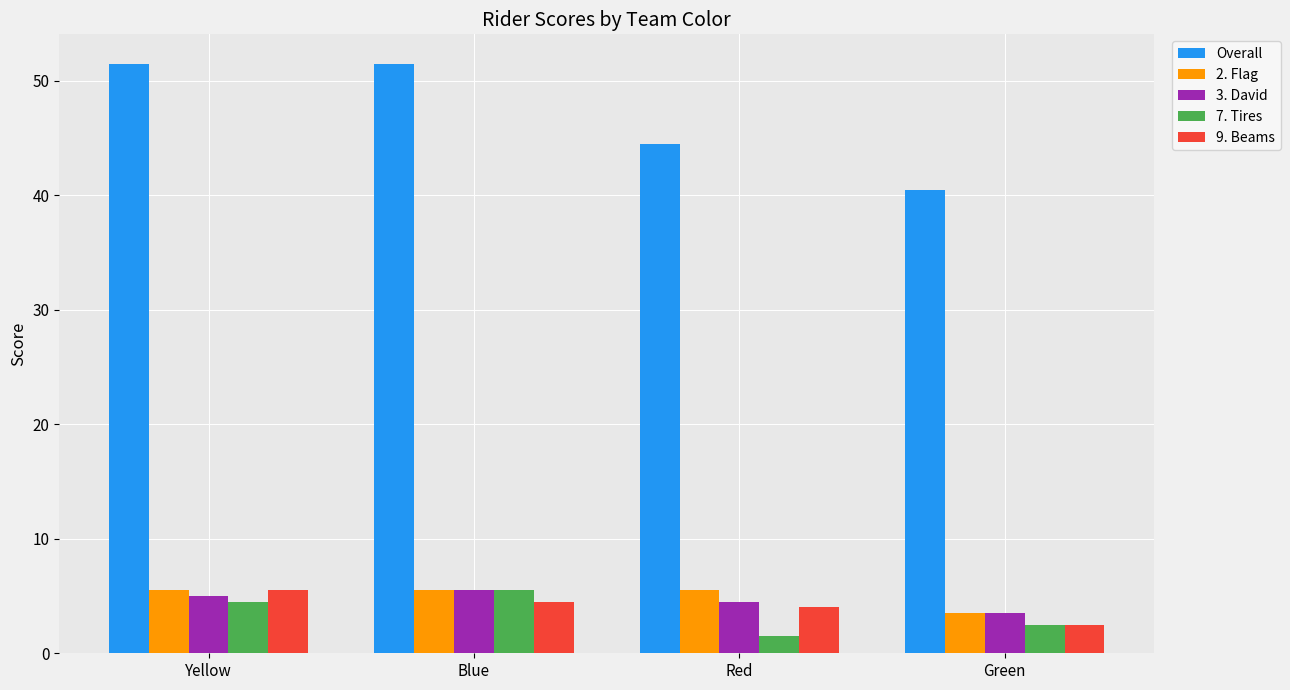

What is the average value of the 9. Beams series?

4.1